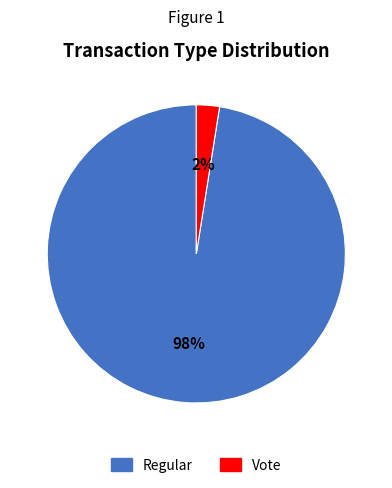

Count the number of slices in the pie.

2